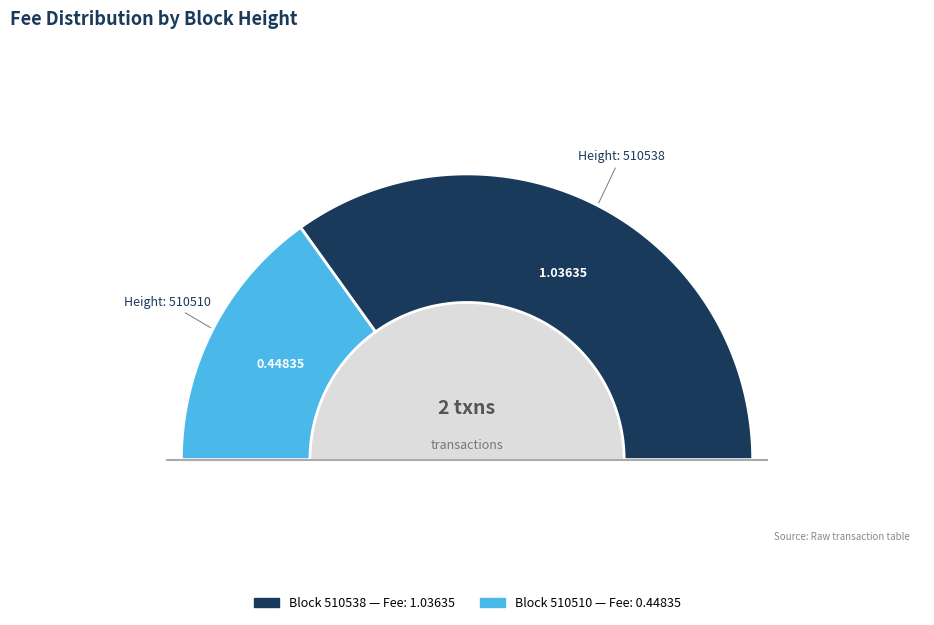

What portion of the pie excludes 510538?

30.2%